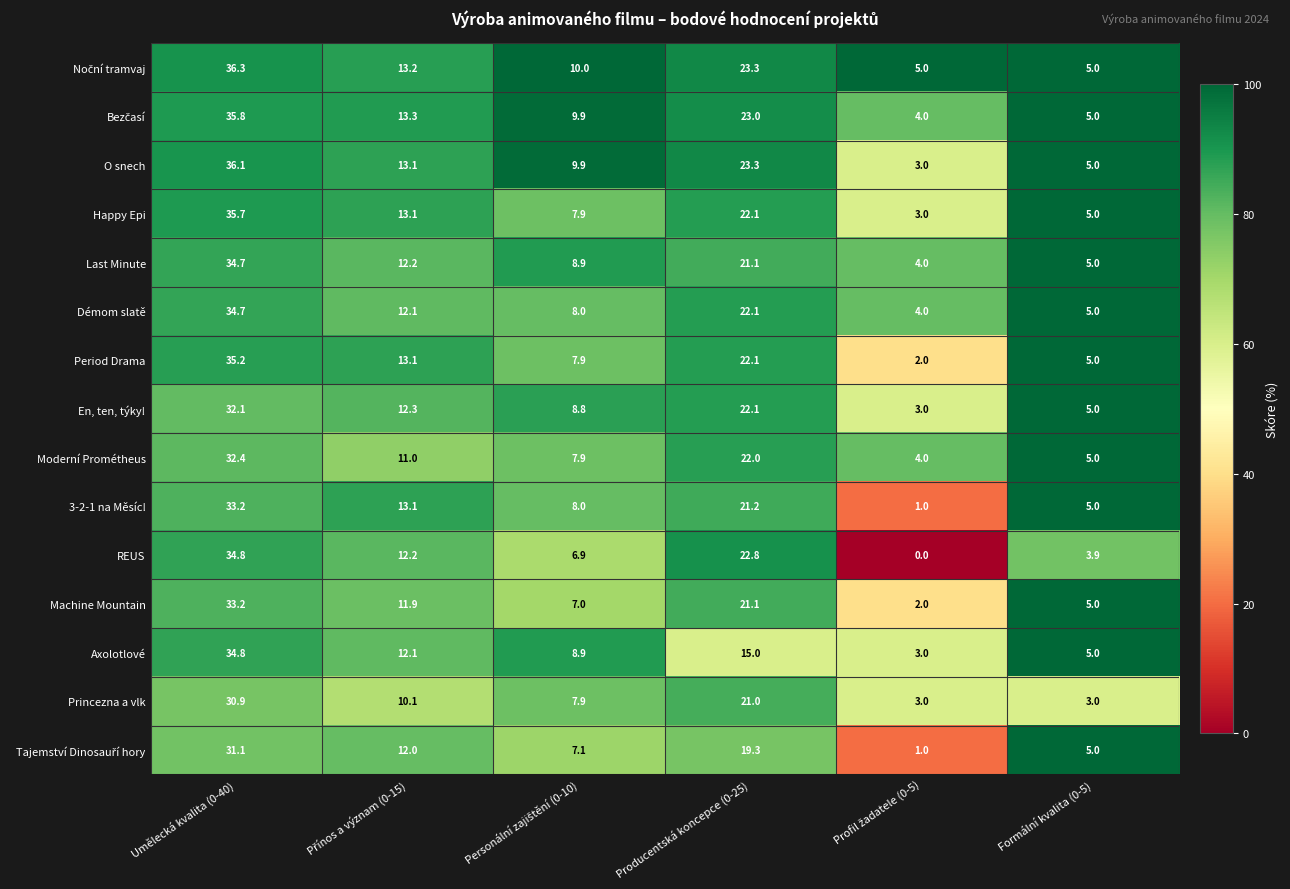

What is the spread (max minus min) of values at Umělecká kvalita (0-40)?

5.4